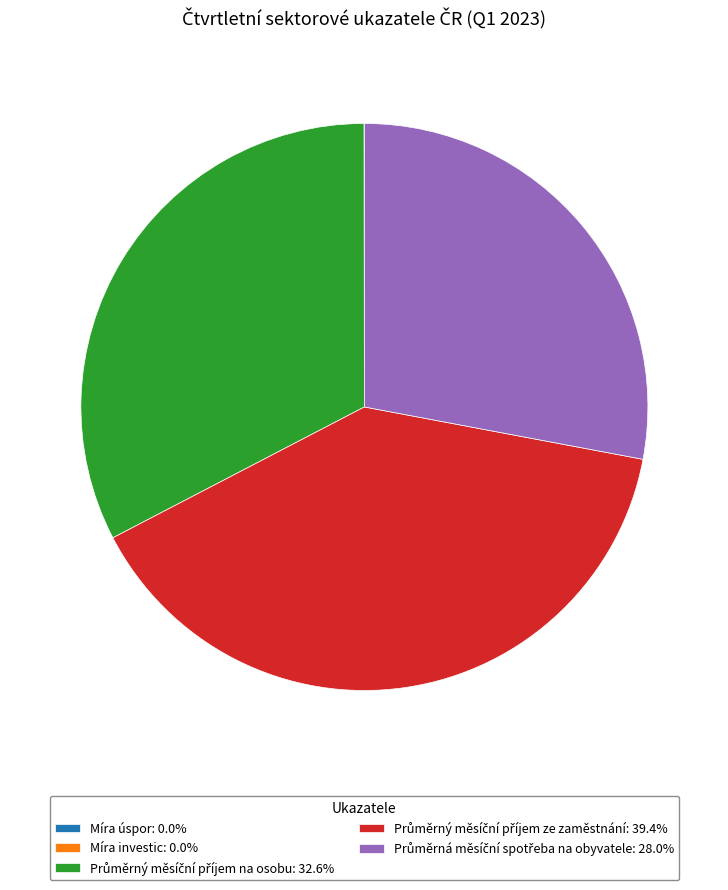

Does any single category account for the majority?

No